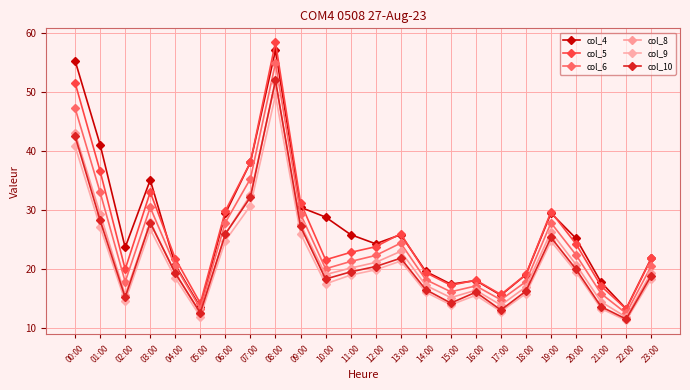

The col_8 series shows 87.2 at 08:00. True or false?

False